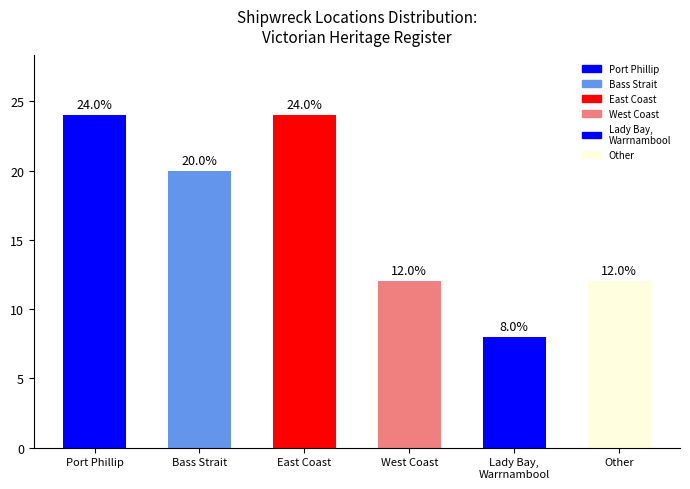

What is the label of the 3rd bar from the left?

East Coast